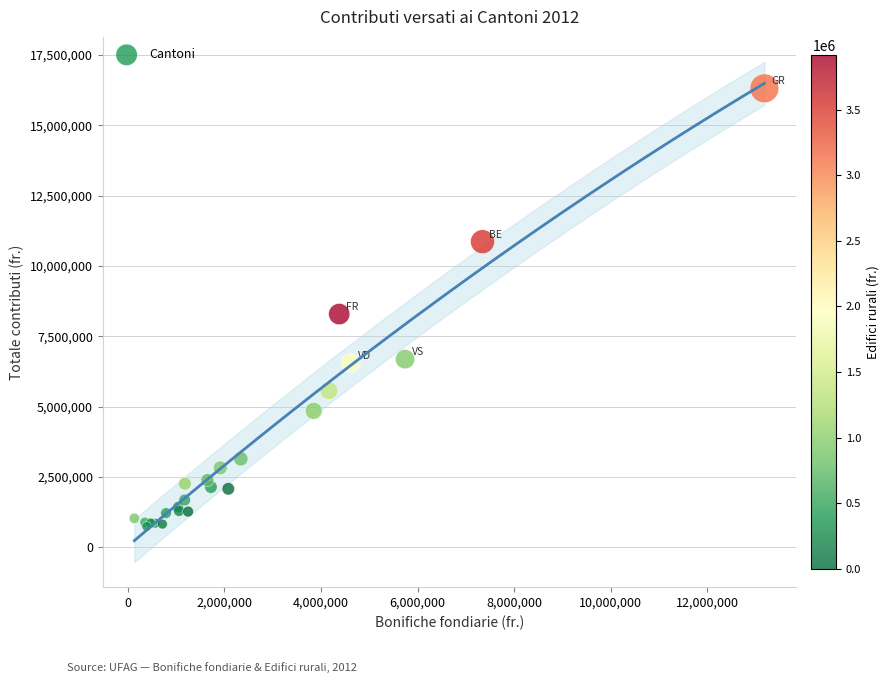

What Y value in the scatter plot is closest to 8529081?

8291093